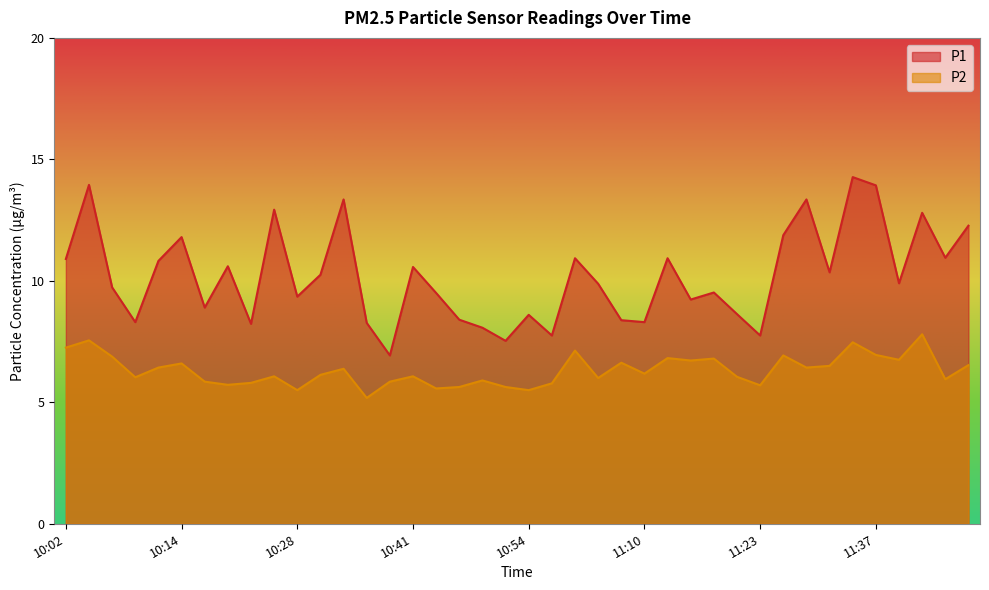

At which label is P1 closest to 10?

11:39